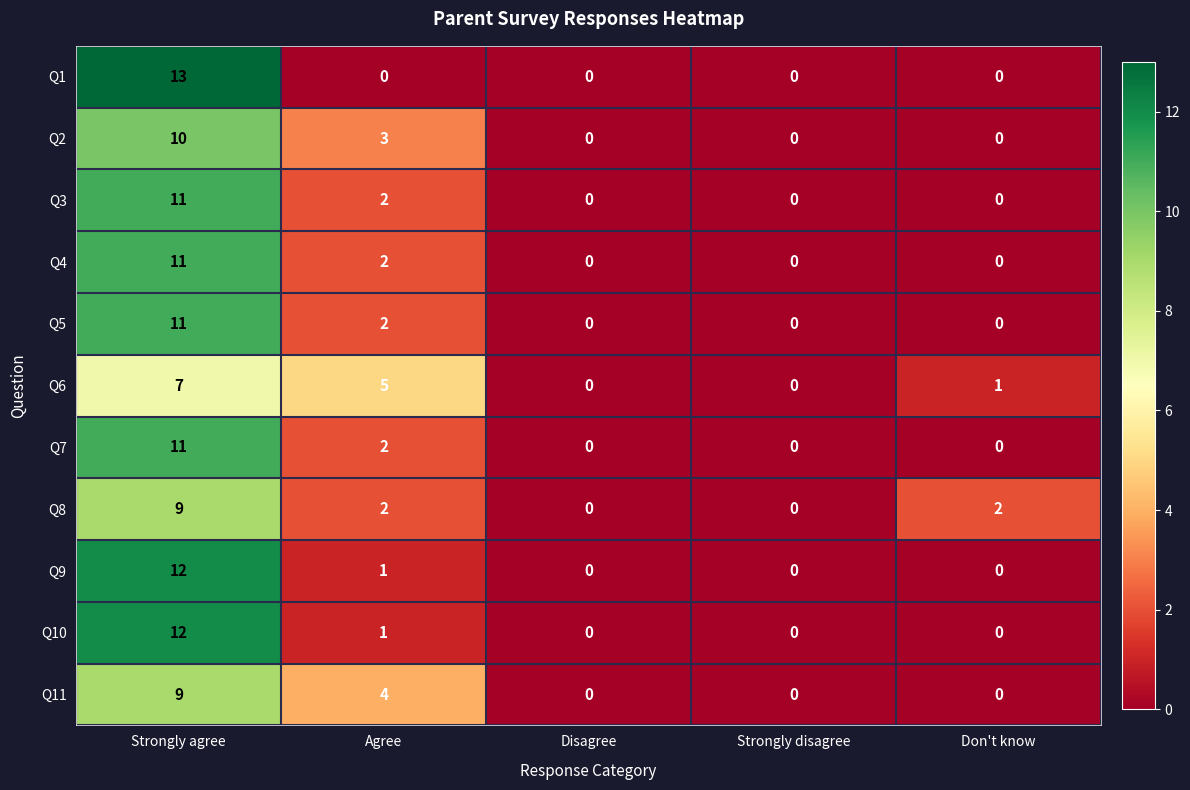

The Q5 series shows 11 at Strongly agree. True or false?

True